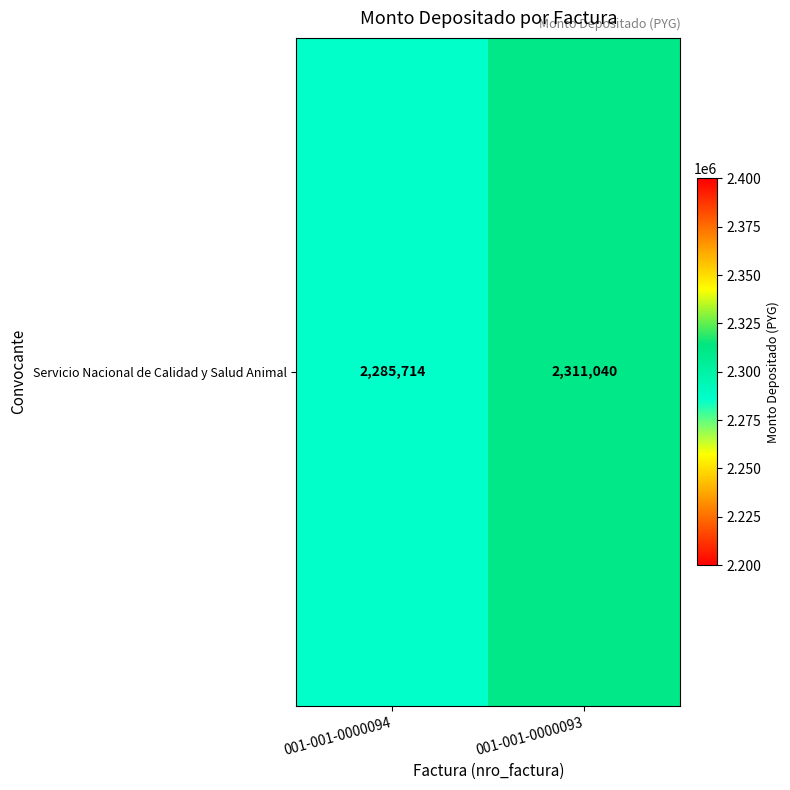

What is the sum of all values?

4596754